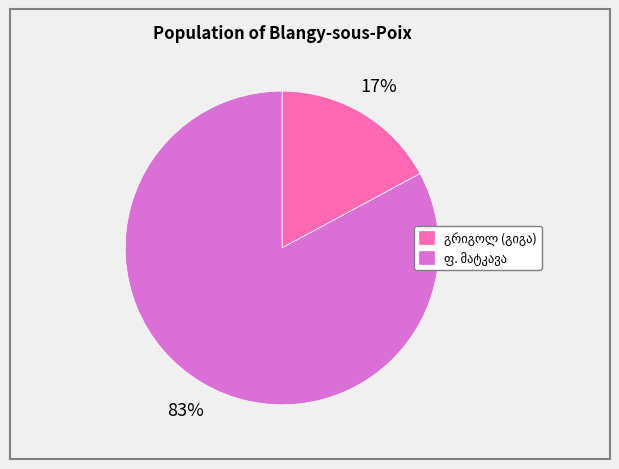

Is there a majority slice in this chart?

Yes